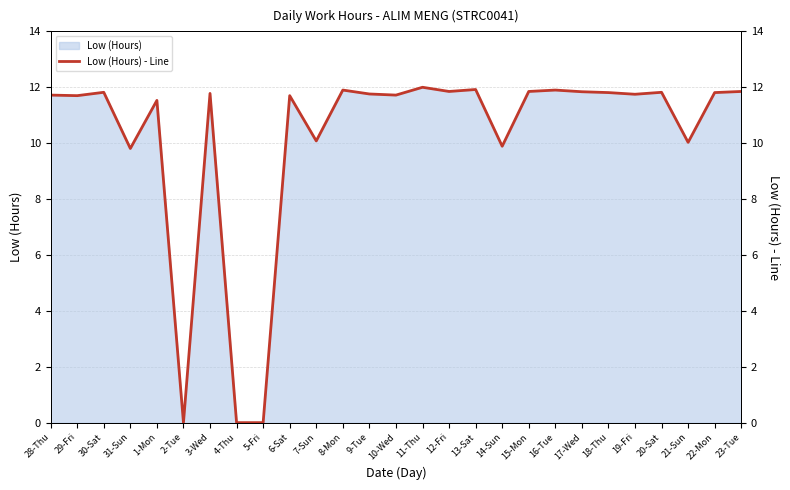

How many points are lower than both their immediate neighbors (excluding endpoints)?

9